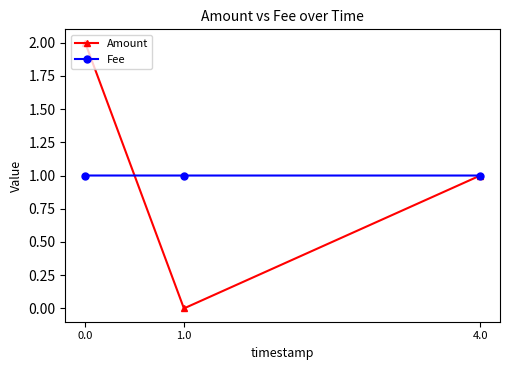

What is the difference between the second highest and minimum values in the Amount series?

1.0